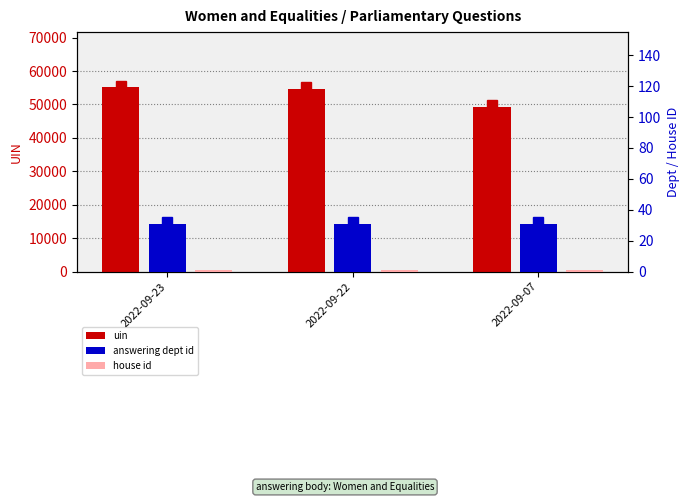

Reading left to right, what are all the values shown in this chart?

uin: 55113	54638	49246
answering dept id: 31	31	31
house id: 1	1	1